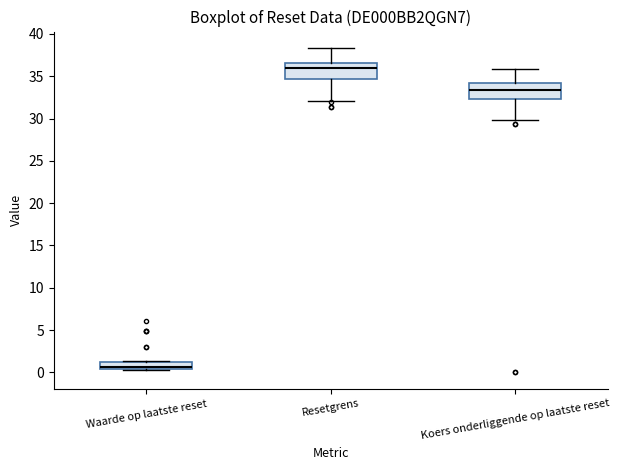

Reading left to right, transcribe this box plot: for each box, give where its median line is, the range the box spans, and where its two whiskers end, as read against the y-axis. The values are not printed on the chart, so give them approximately, as read against the axis.

Waarde op laatste reset: median 0.5 (drawn on the box's lower edge), box 0.5 to 1.0, whiskers 0.5 (just below the box's lower edge) to 1.5
Resetgrens: median 36.0, box 34.5 to 36.5, whiskers 32.0 to 38.5
Koers onderliggende op laatste reset: median 33.5, box 32.5 to 34.0, whiskers 30.0 to 36.0